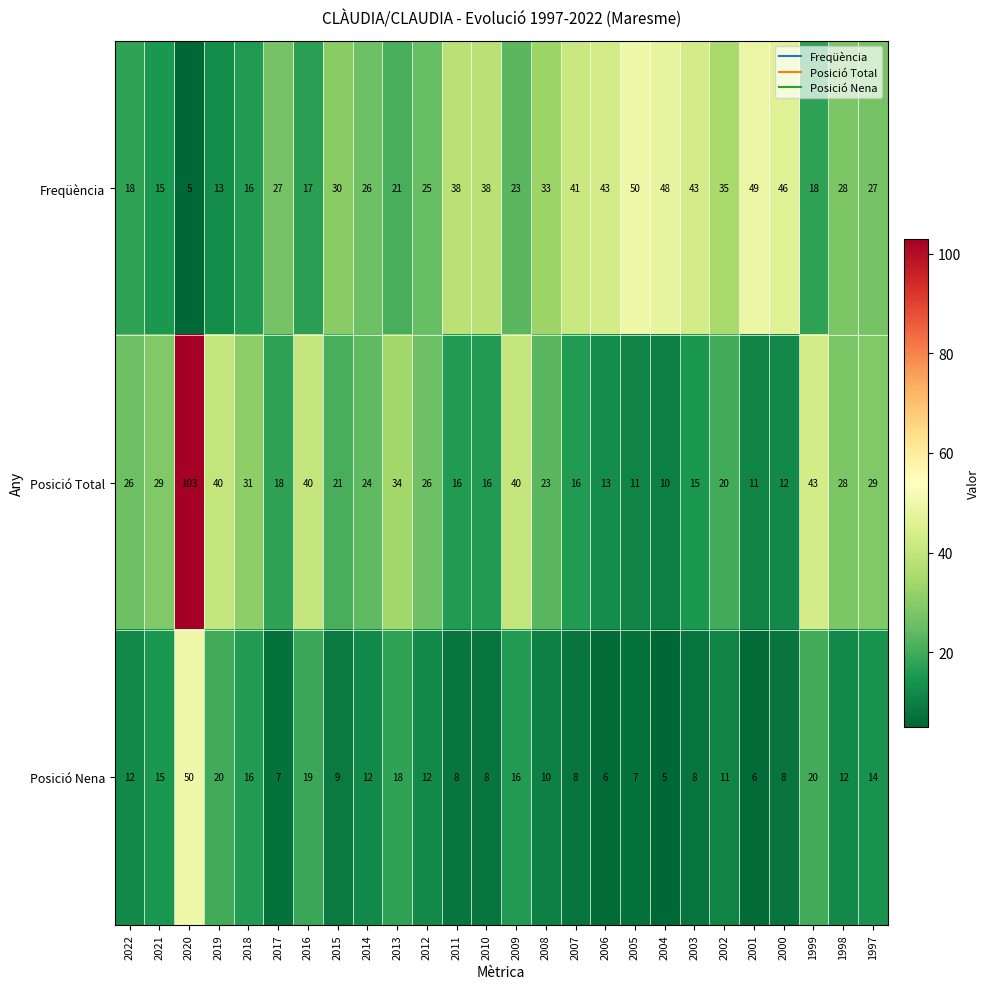

What is the spread (max minus min) of values at 2004?

43